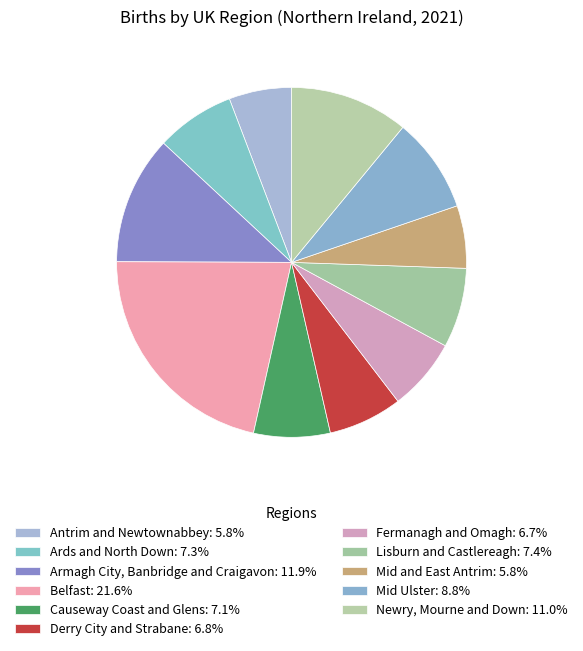

The Lisburn and Castlereagh slice represents 1% of the pie. True or false?

False